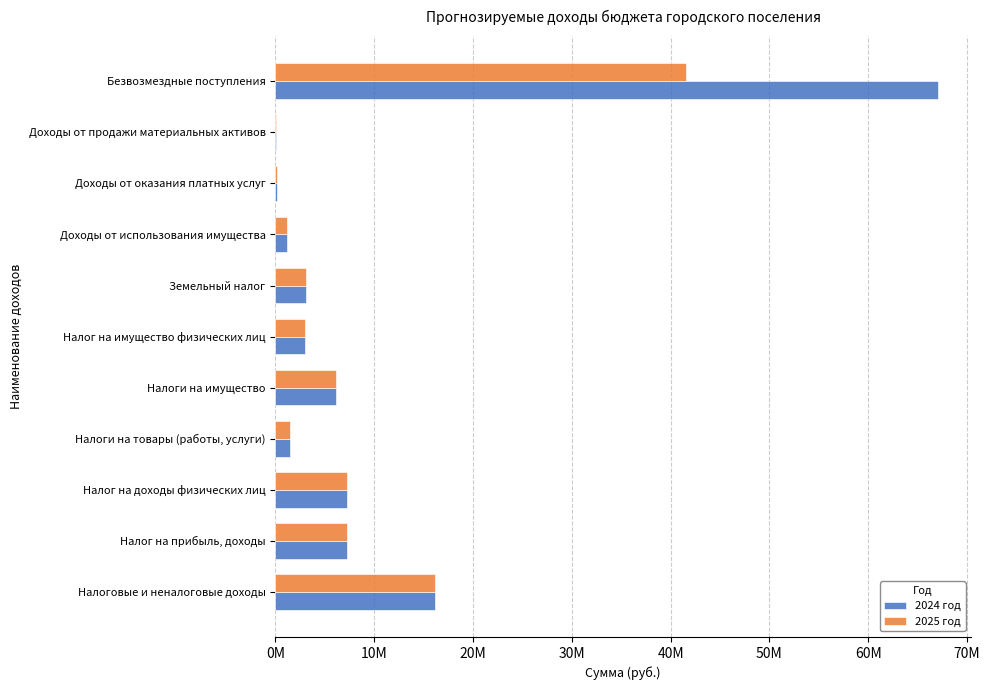

What are all the series names shown in the legend?

2024 год, 2025 год